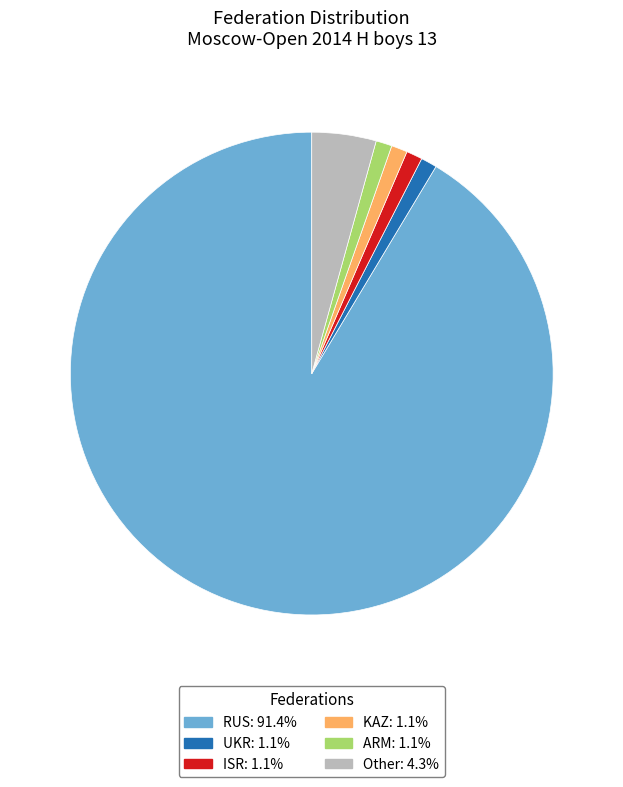

Which slice represents more than half of the pie?

RUS